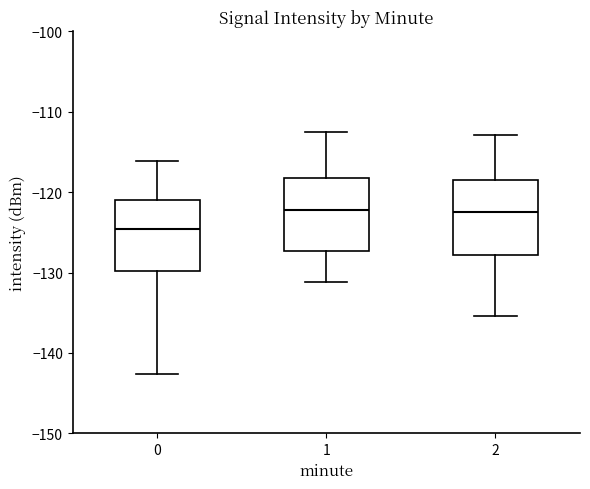

Reading left to right, transcribe this box plot: for each box, give where its median line is, the range the box spans, and where its two whiskers end, as read against the y-axis. The values are not printed on the chart, so give them approximately, as read against the axis.

0: median -125, box -130 to -121, whiskers -143 to -116
1: median -122, box -127 to -118, whiskers -131 to -112
2: median -122, box -128 to -118, whiskers -135 to -113